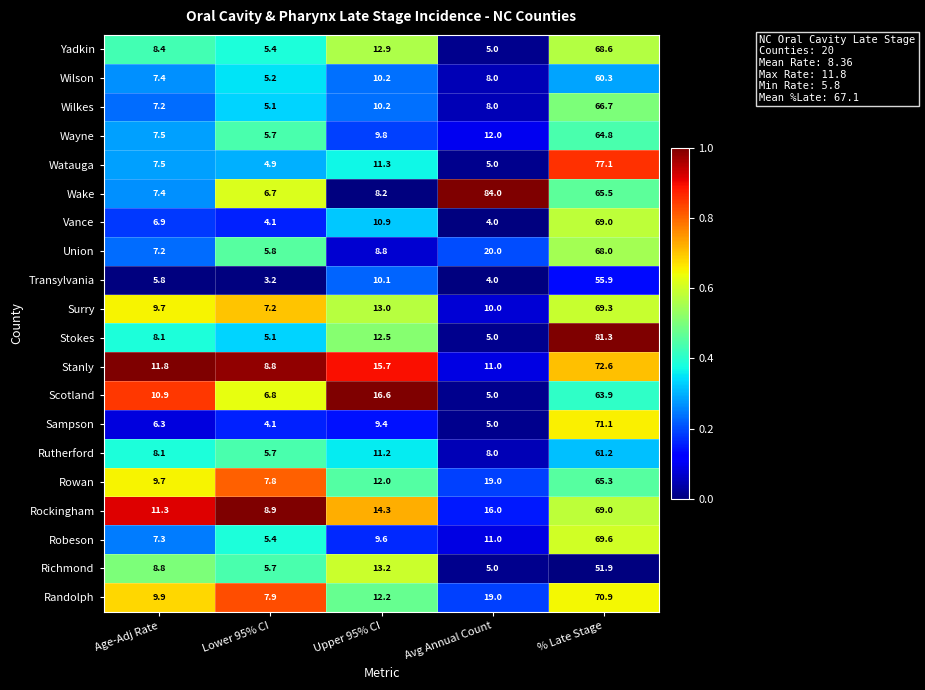

Which series has the widest spread of values?

Wake